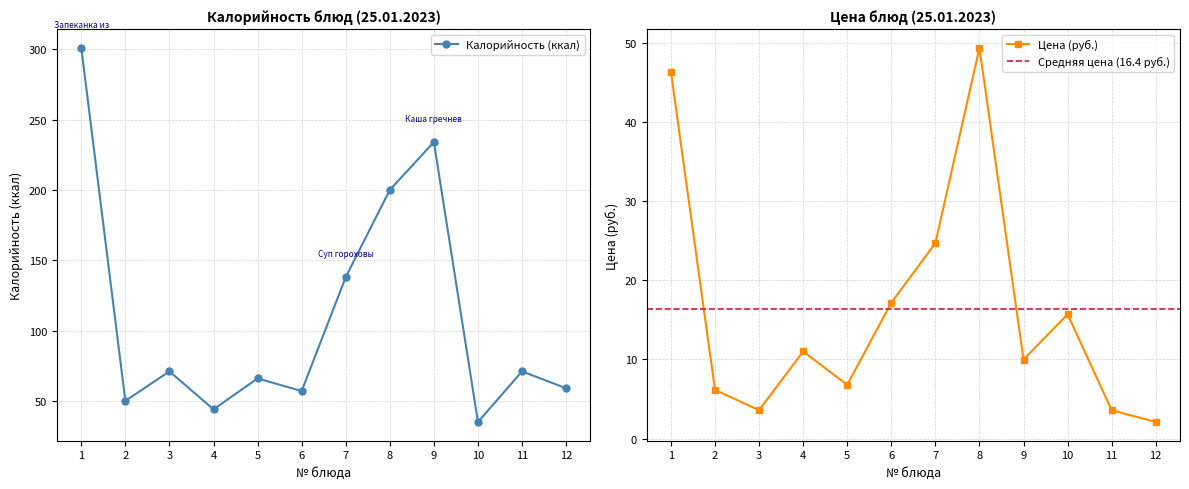

Is it true that Калорийность (ккал) equals 234 at 9?

True